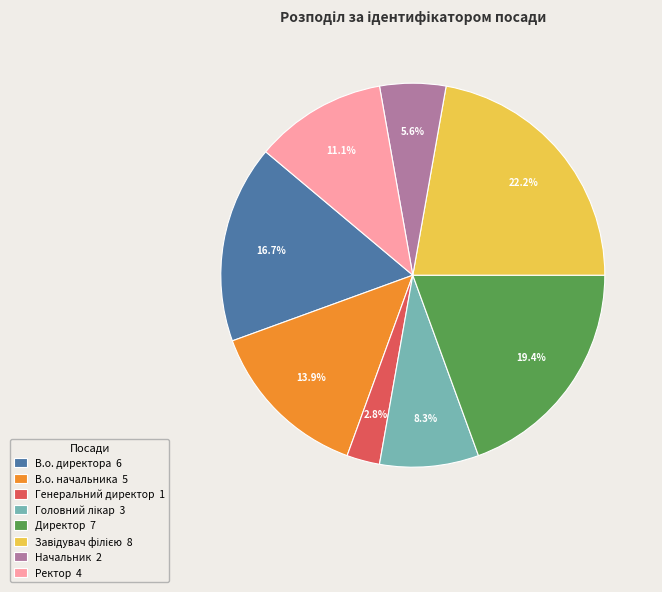

To the nearest percent, what is the difference between the Директор and Ректор slice percentages?

8%